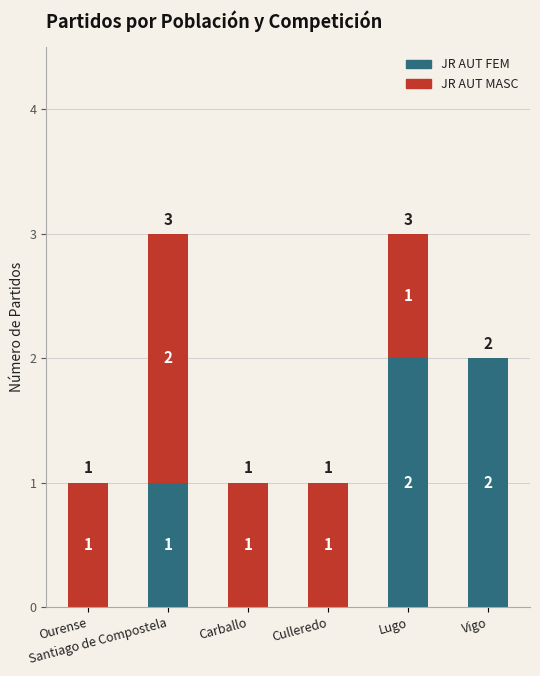

Count the JR AUT FEM values in the range 0 to 2.

6